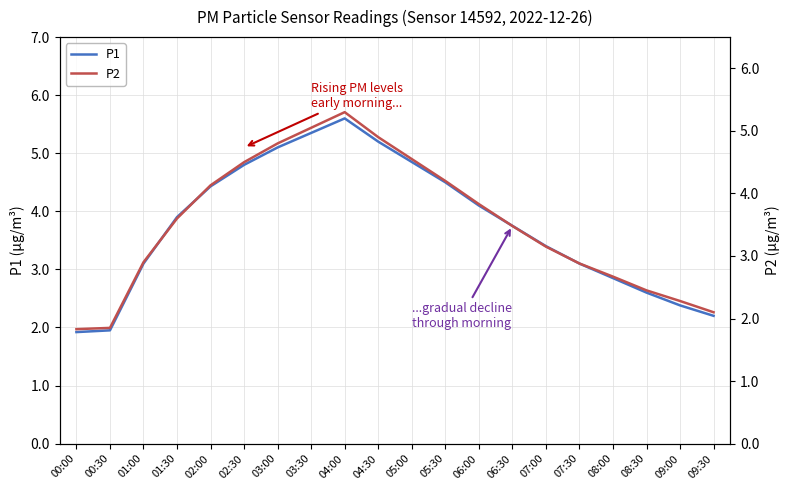

What is the highest value of the P1 series?

5.6